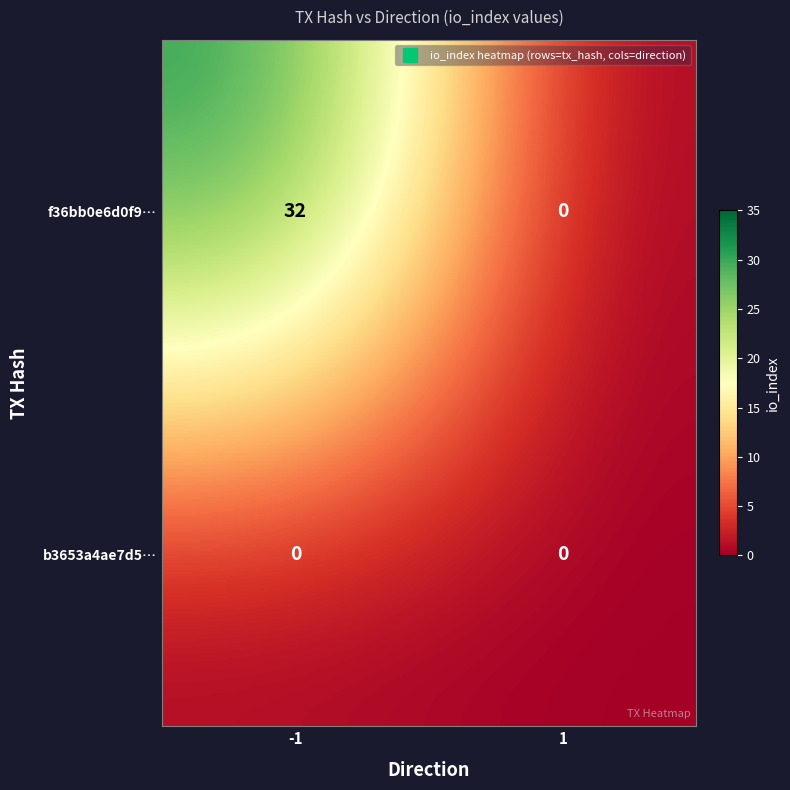

Reading right to left, what are all the values shown in this chart?

f36bb0e6d0f9…: 1=0	-1=32
b3653a4ae7d5…: 1=0	-1=0